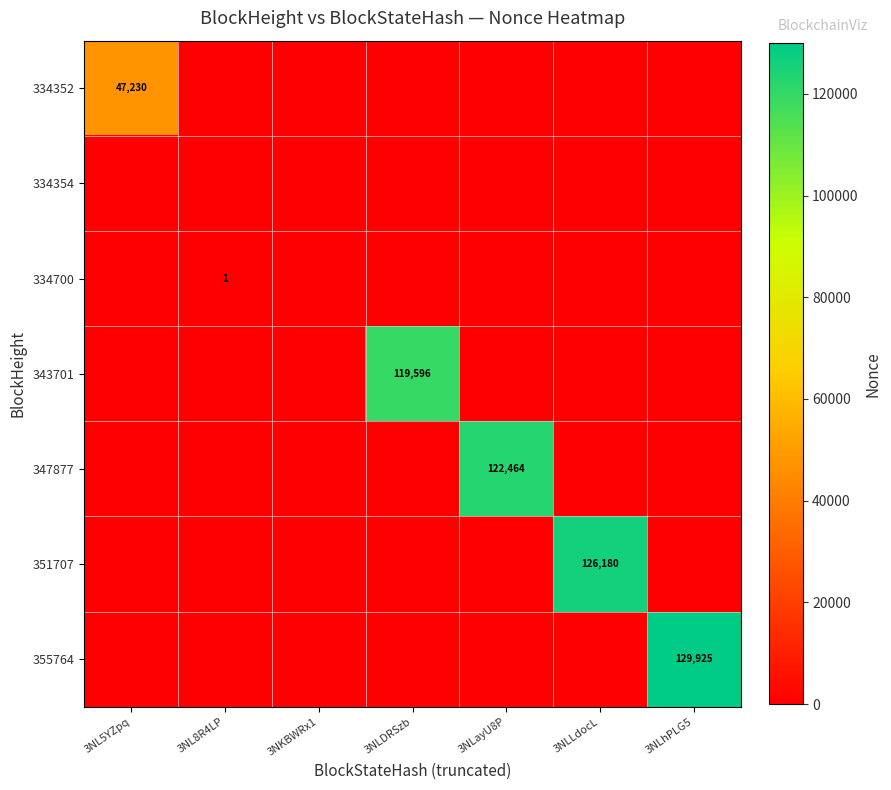

Between 3NLhPLG5 and 3NKBWRx1, which is larger?

3NLhPLG5